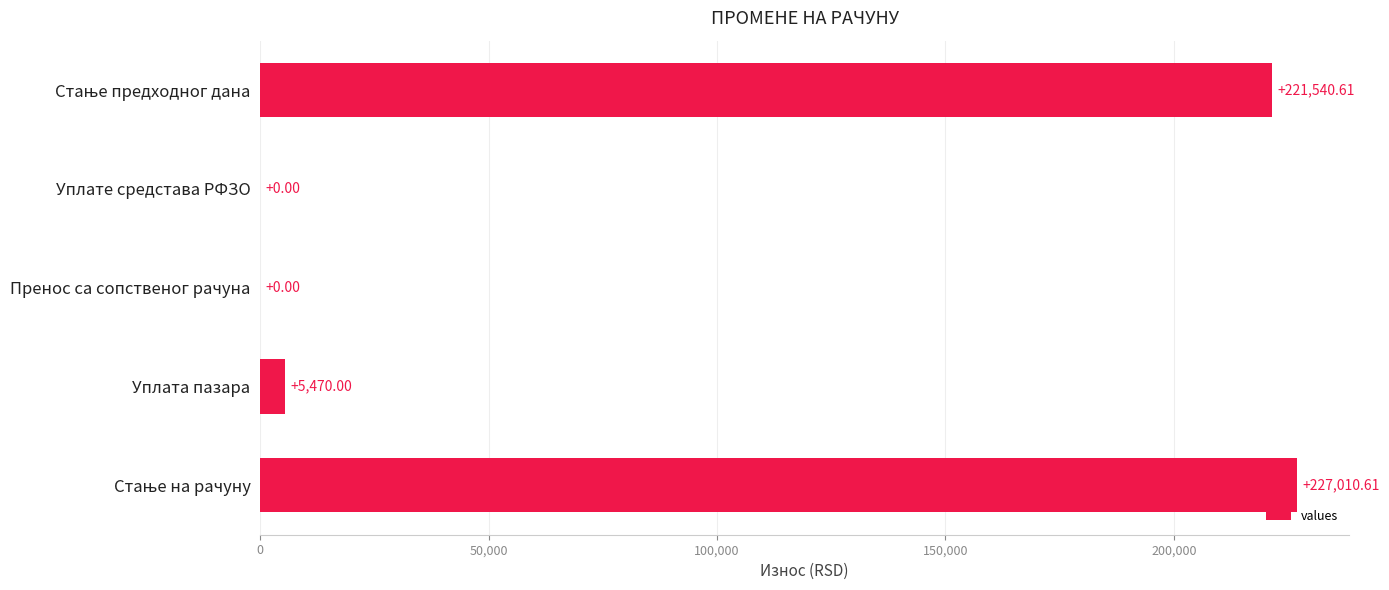

Where is the data nearest to the value 113505?

Уплата пазара